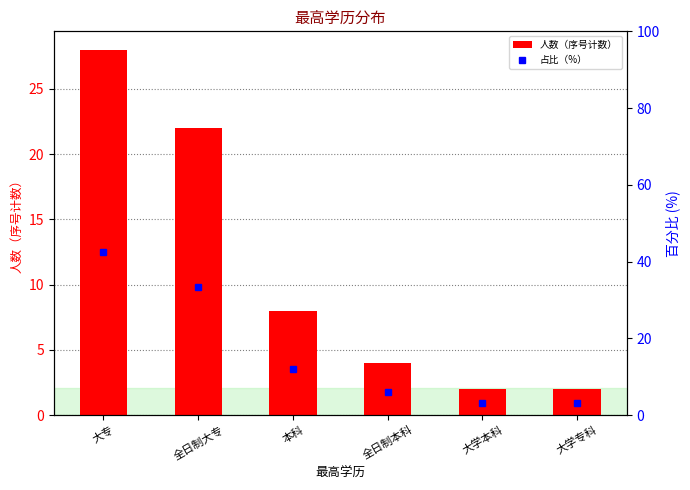

Count the number of categories in the chart.

6